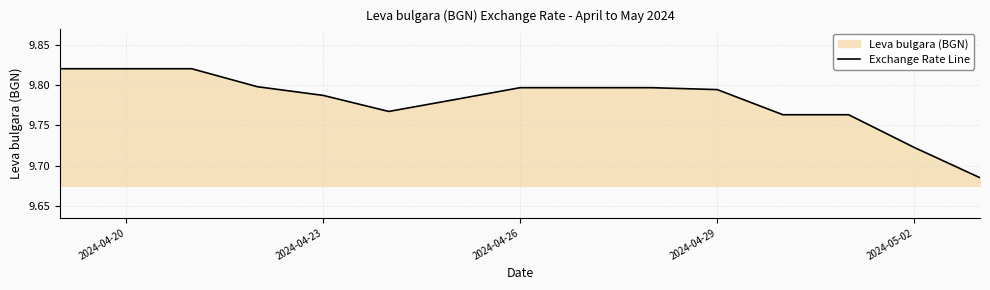

Does the chart display data point markers on the line(s)?

No